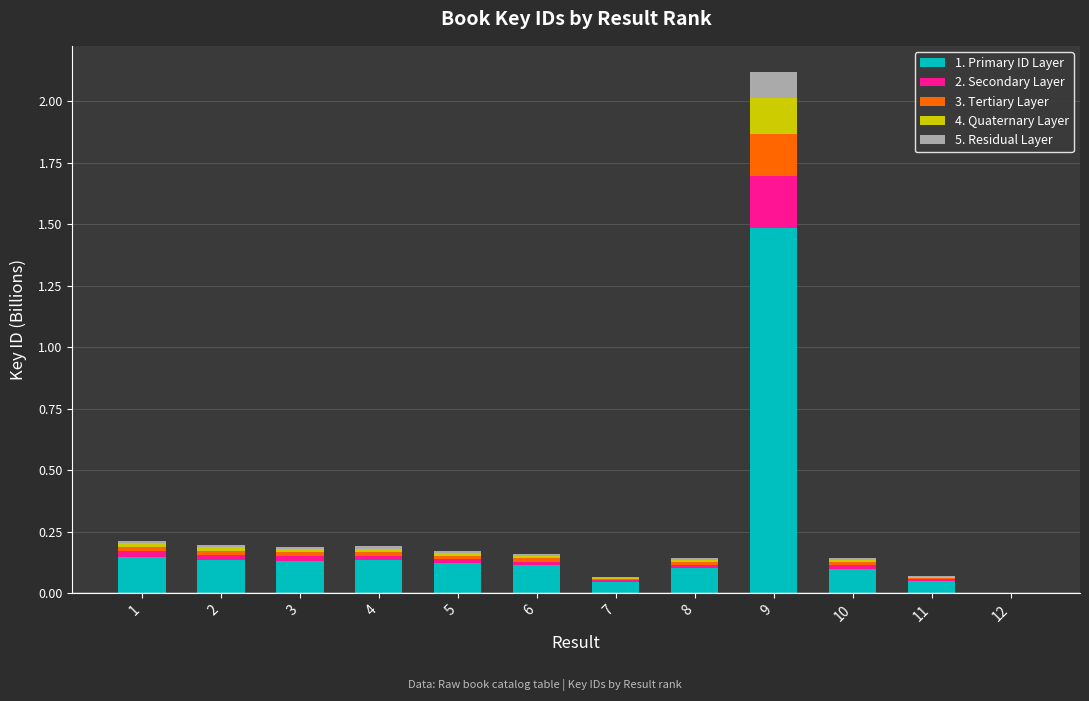

True or false: 1. Primary ID Layer has a value of 0.1 at 10.

True